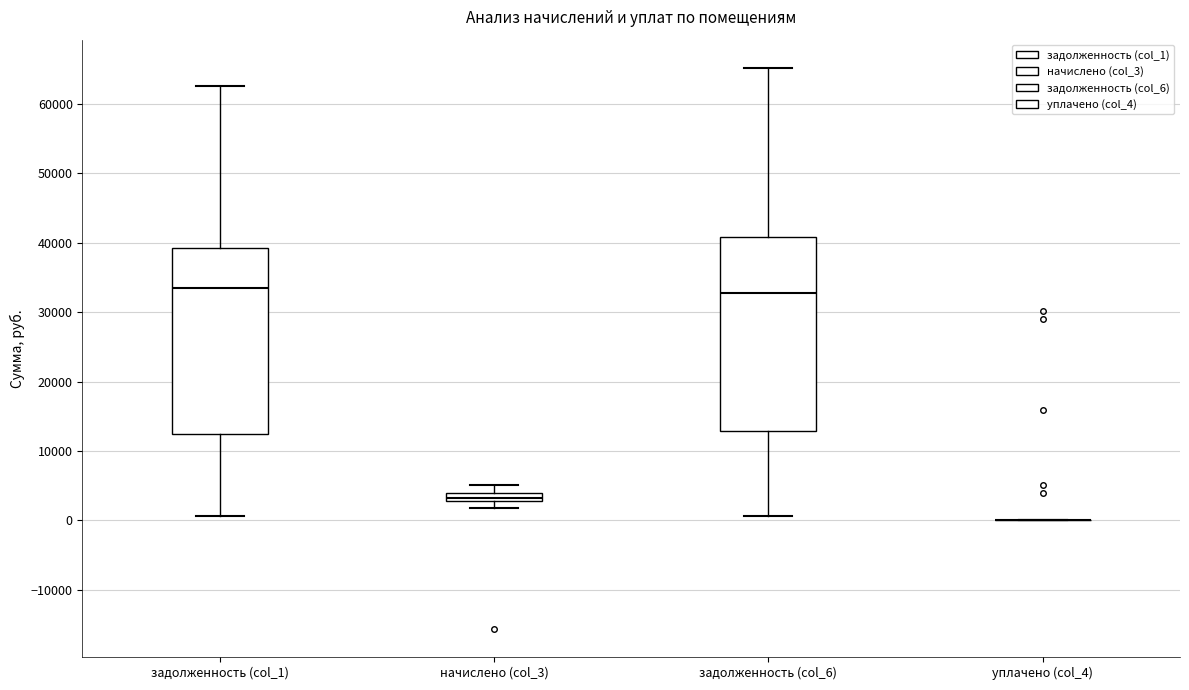

Where does the median line of the box for задолженность (col_1) sit on the y-axis? The values are not printed on the chart, so give them approximately, as read against the axis.

33000